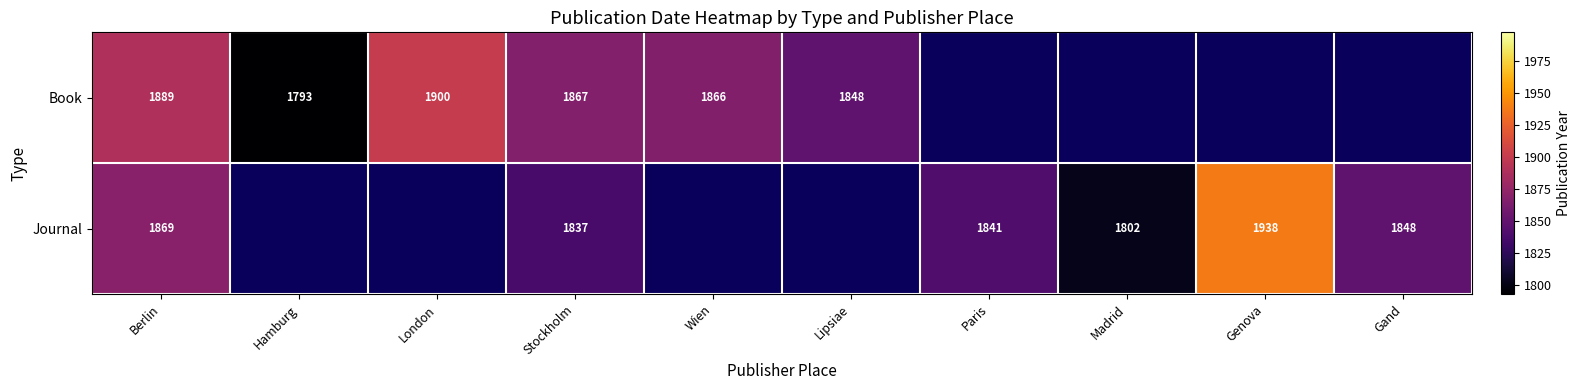

The Book series shows 505 at Stockholm. True or false?

False